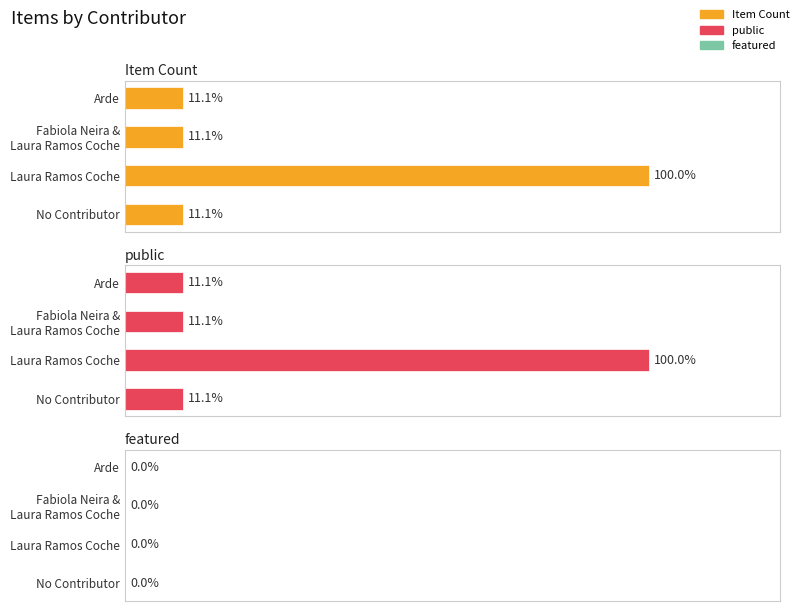

Which series has the largest total across all categories?

Item Count